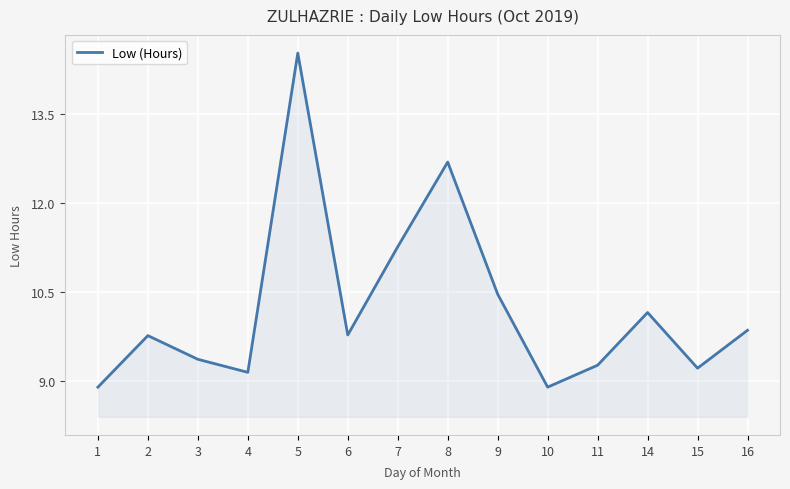

What is the smallest value displayed?

8.9